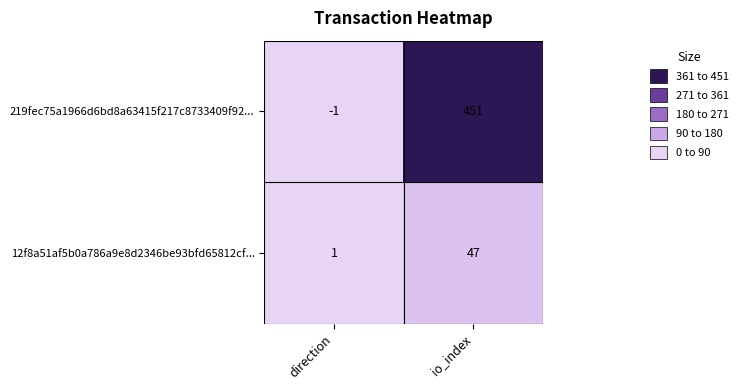

How many data points does each series have?

2